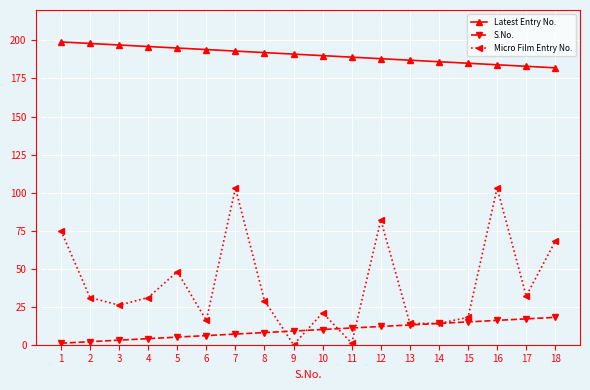

Where is the first local minimum for Micro Film Entry No.?

3